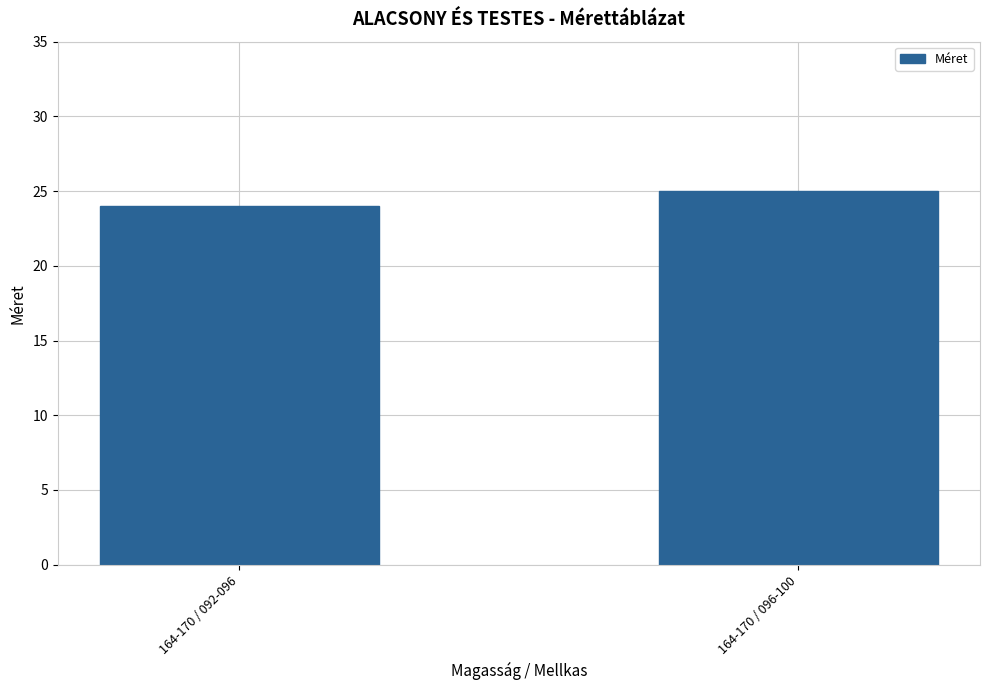

What is the sum of the values at 164-170 / 092-096 and 164-170 / 096-100?

49